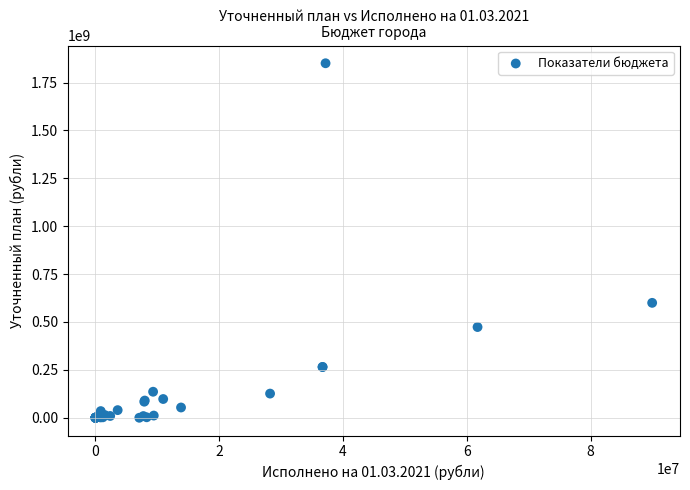

What Y value in the scatter plot is closest to 925226553?

599953072.8